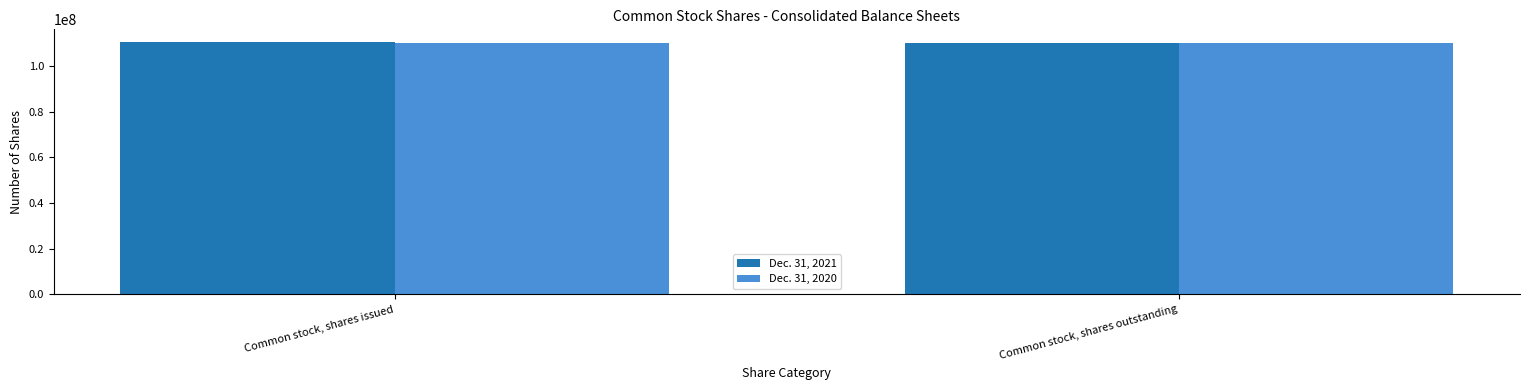

How many groups of bars are there?

2